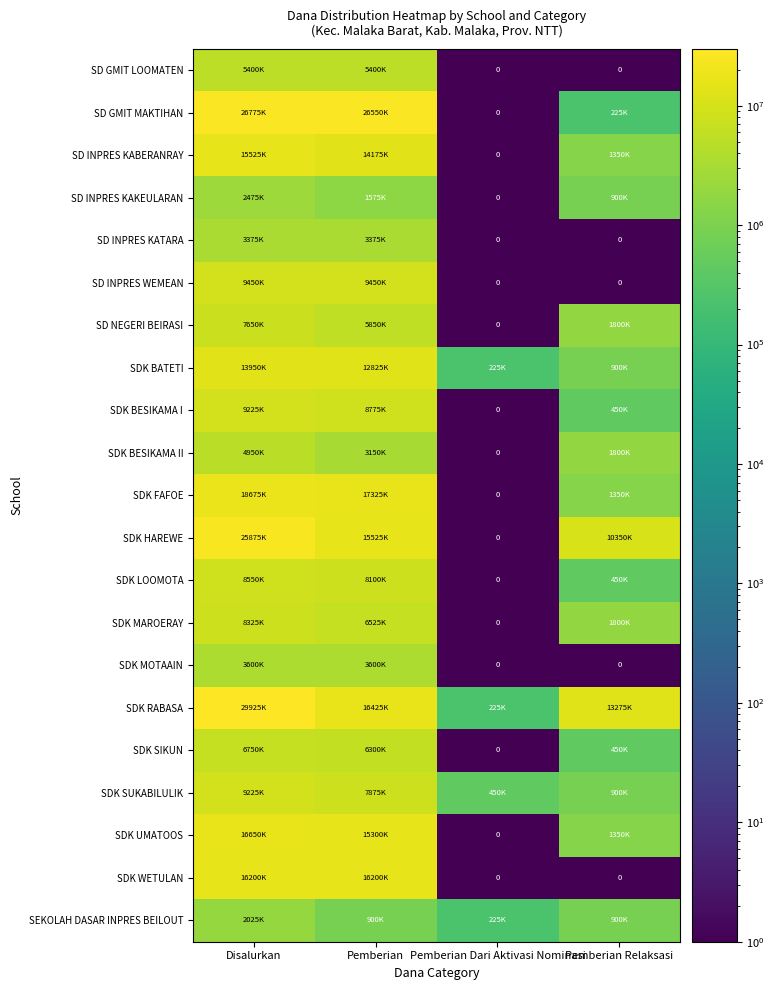

At Disalurkan, list the series in order from smallest to largest.

SEKOLAH DASAR INPRES BEILOUT, SD INPRES KAKEULARAN, SD INPRES KATARA, SDK MOTAAIN, SDK BESIKAMA II, SD GMIT LOOMATEN, SDK SIKUN, SD NEGERI BEIRASI, SDK MAROERAY, SDK LOOMOTA, SDK BESIKAMA I, SDK SUKABILULIK, SD INPRES WEMEAN, SDK BATETI, SD INPRES KABERANRAY, SDK WETULAN, SDK UMATOOS, SDK FAFOE, SDK HAREWE, SD GMIT MAKTIHAN, SDK RABASA